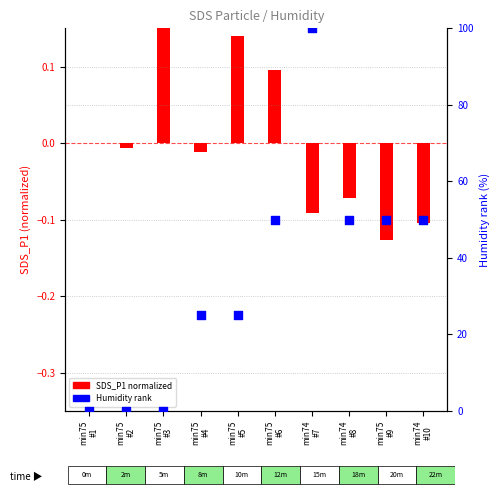

Is the value of SDS_P1 (norm) at min75
#9 greater than the value of Humidity rank at min75
#5?

No